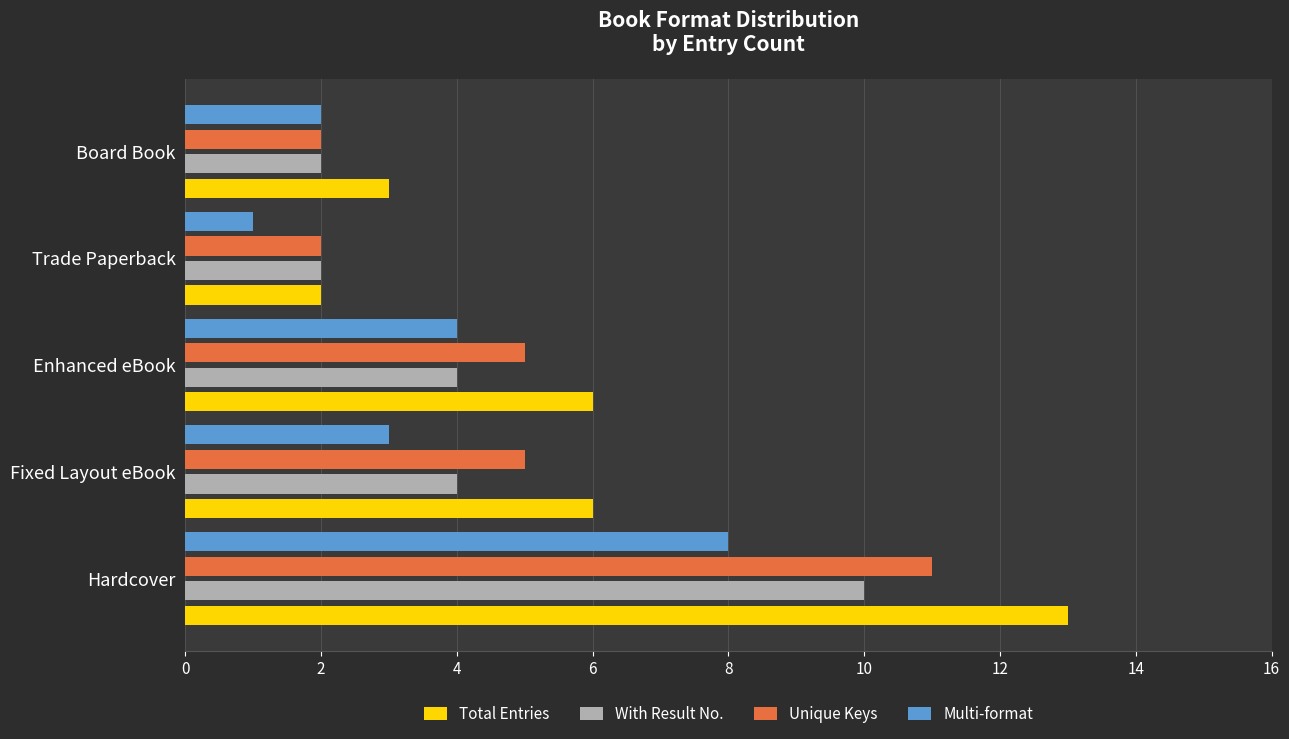

What is the smallest value displayed?

1